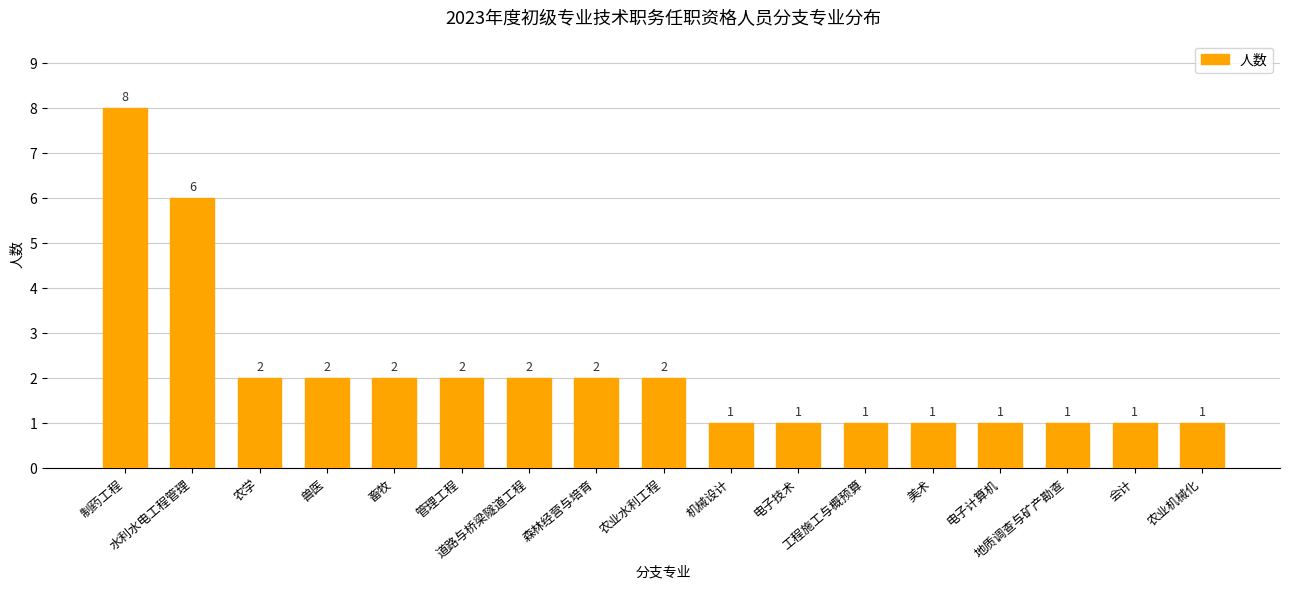

Reading left to right, what are all the values shown in this chart?

8	6	2	2	2	2	2	2	2	1	1	1	1	1	1	1	1